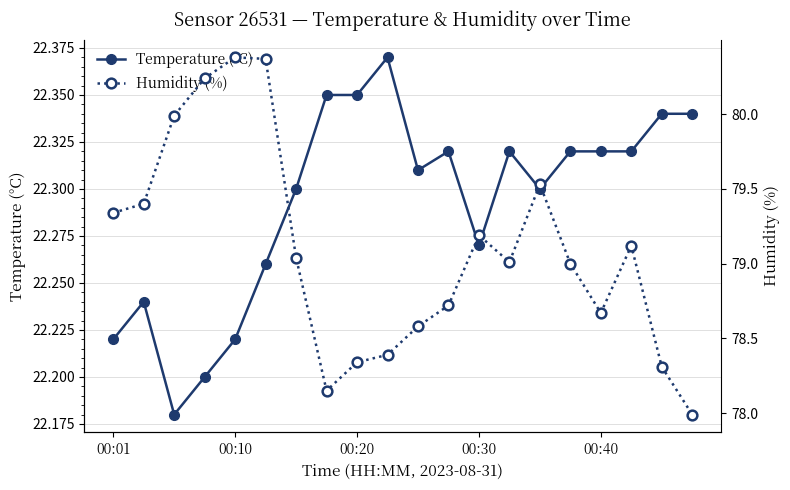

True or false: Humidity (%) and Temperature (°C) intersect in this chart.

False